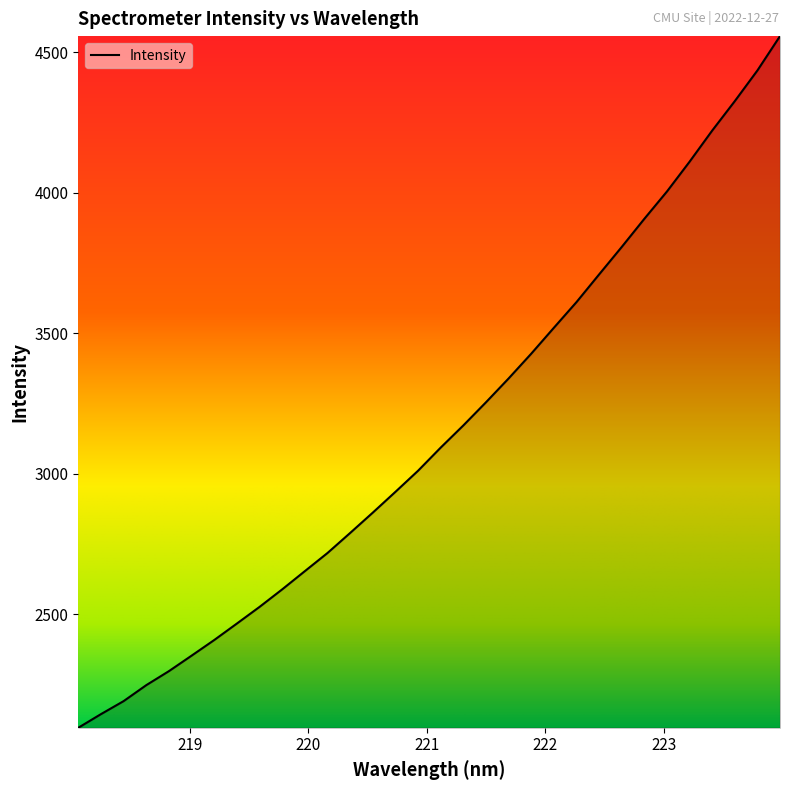

True or false: the data has more than 1 interior local peaks.

False